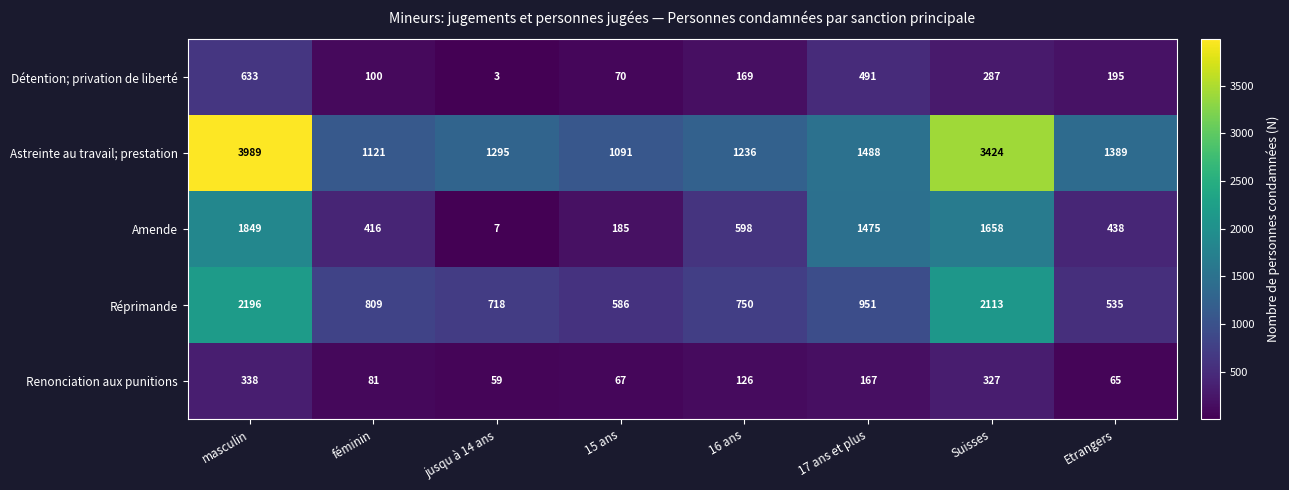

Which series has the largest total across all categories?

Astreinte au travail; prestation